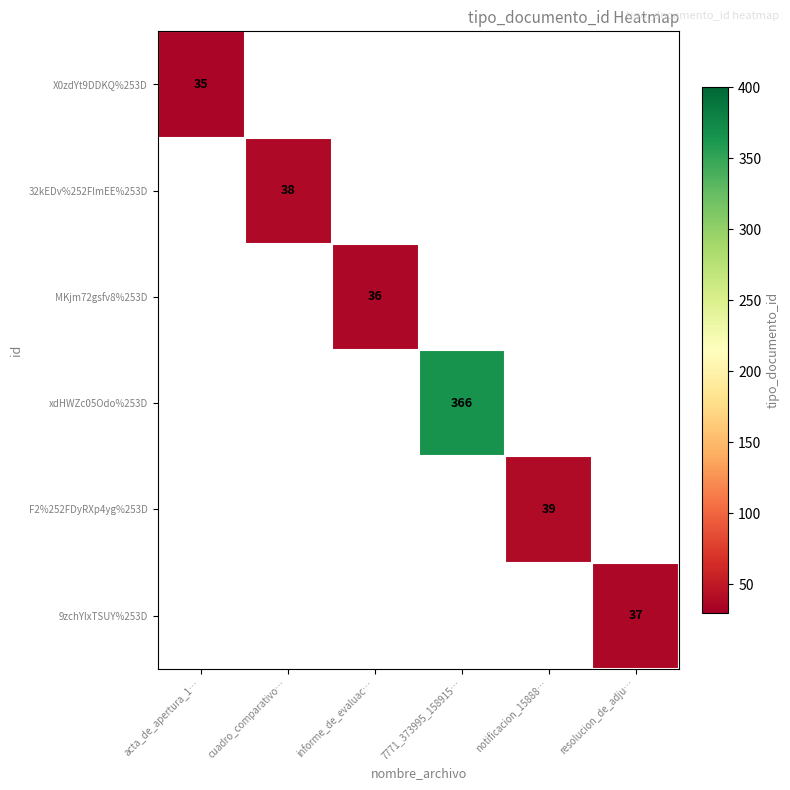

Which has a higher value, informe_de_evaluac… or 7771_373995_158915…?

7771_373995_158915…